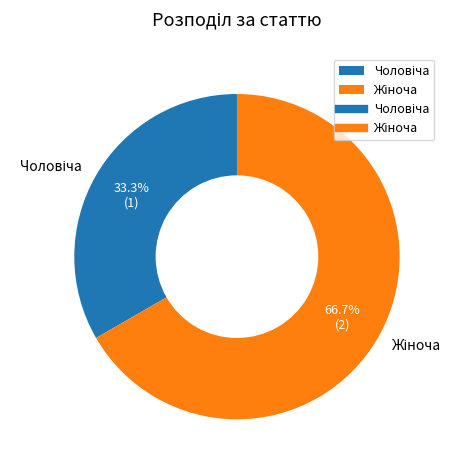

How many slices are in this pie chart?

2